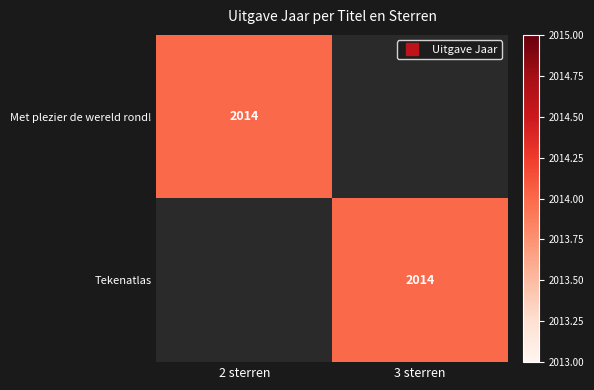

Which series has the largest range (max minus min)?

Met plezier de wereld rond!